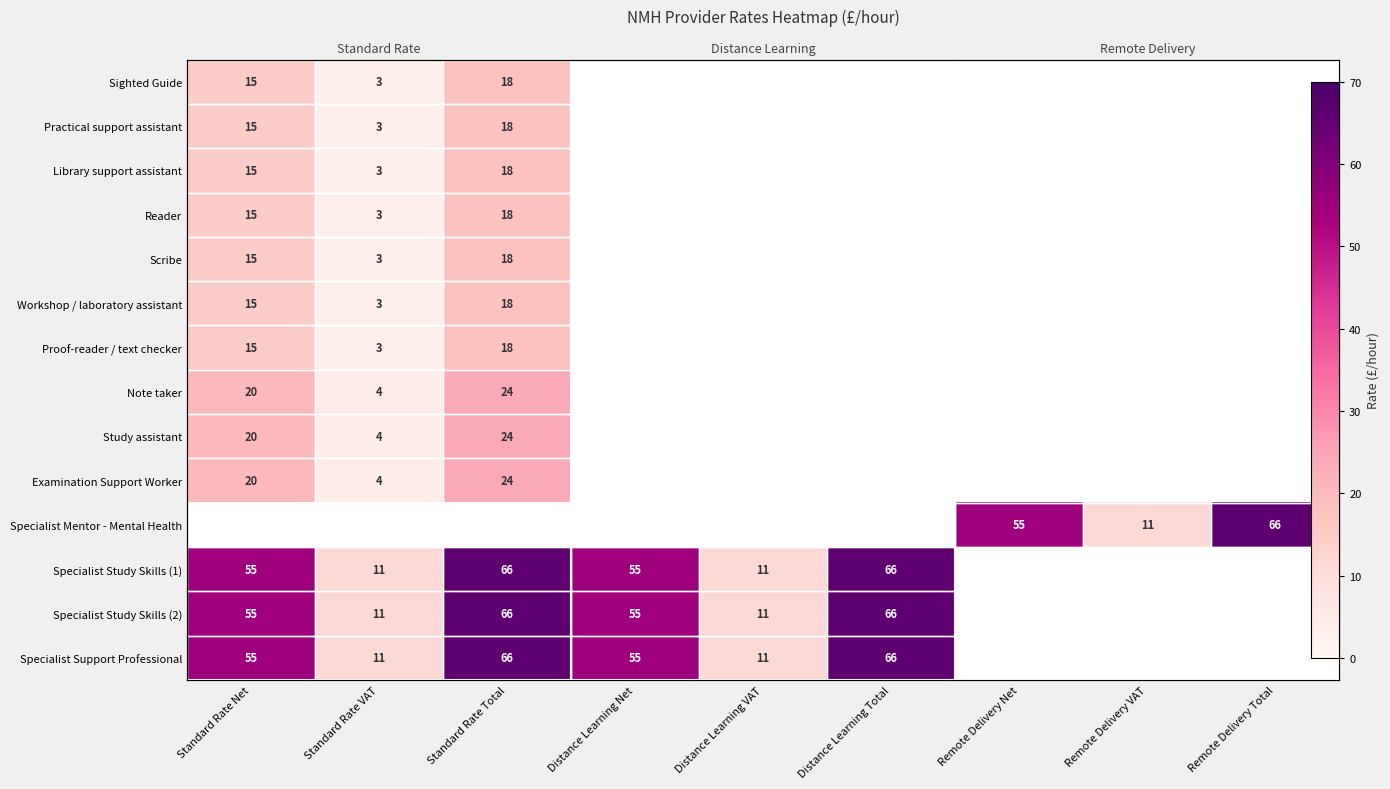

Which label corresponds to the largest value in the chart?

Remote Delivery Total